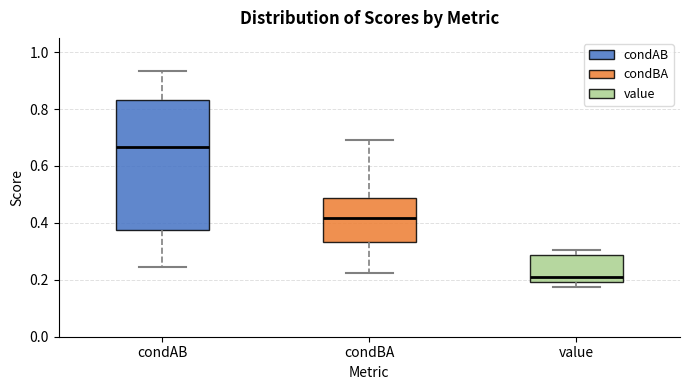

Where does the upper whisker of the box for condBA end on the y-axis? The values are not printed on the chart, so give them approximately, as read against the axis.

0.70